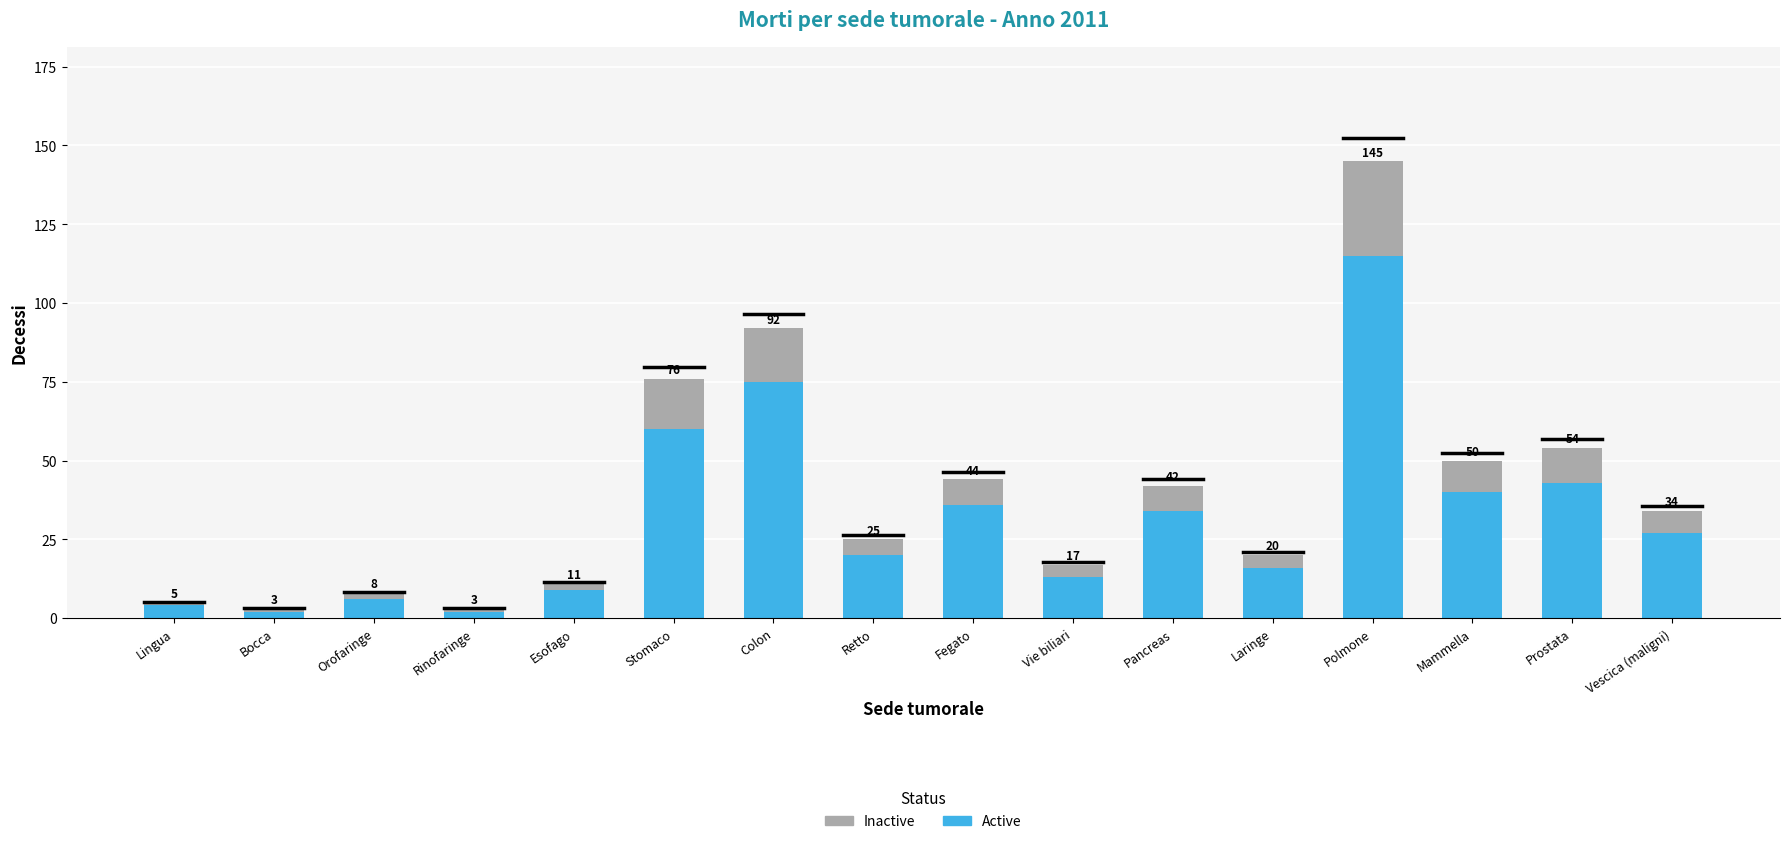

Are the bars grouped side by side (vs. stacked)?

No